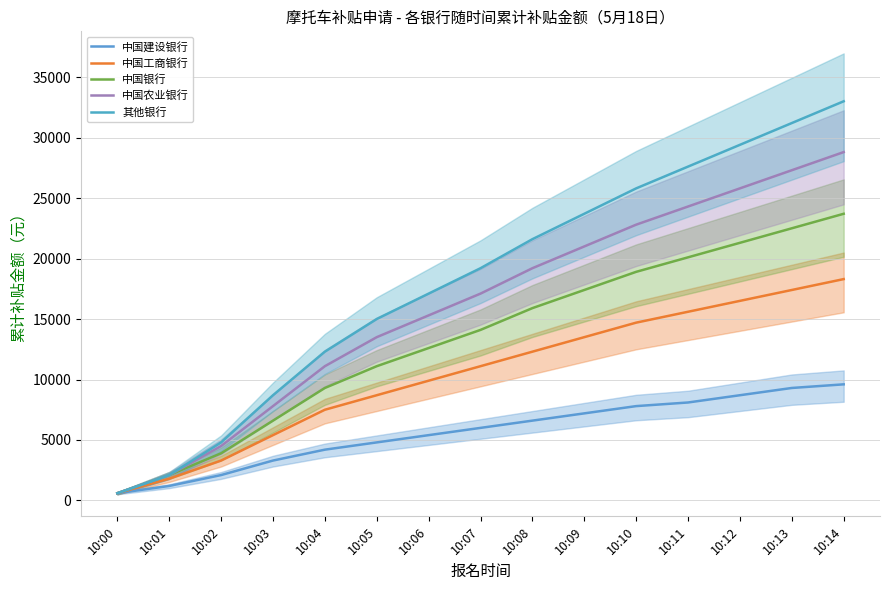

How many series are shown in this chart?

5